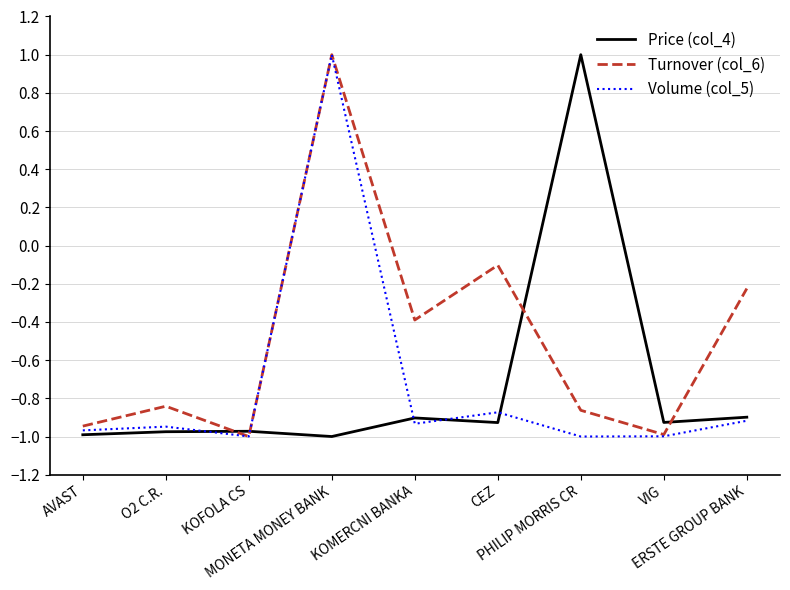

What is the difference between the second highest and second lowest values in the Volume (col_5) series?

0.1